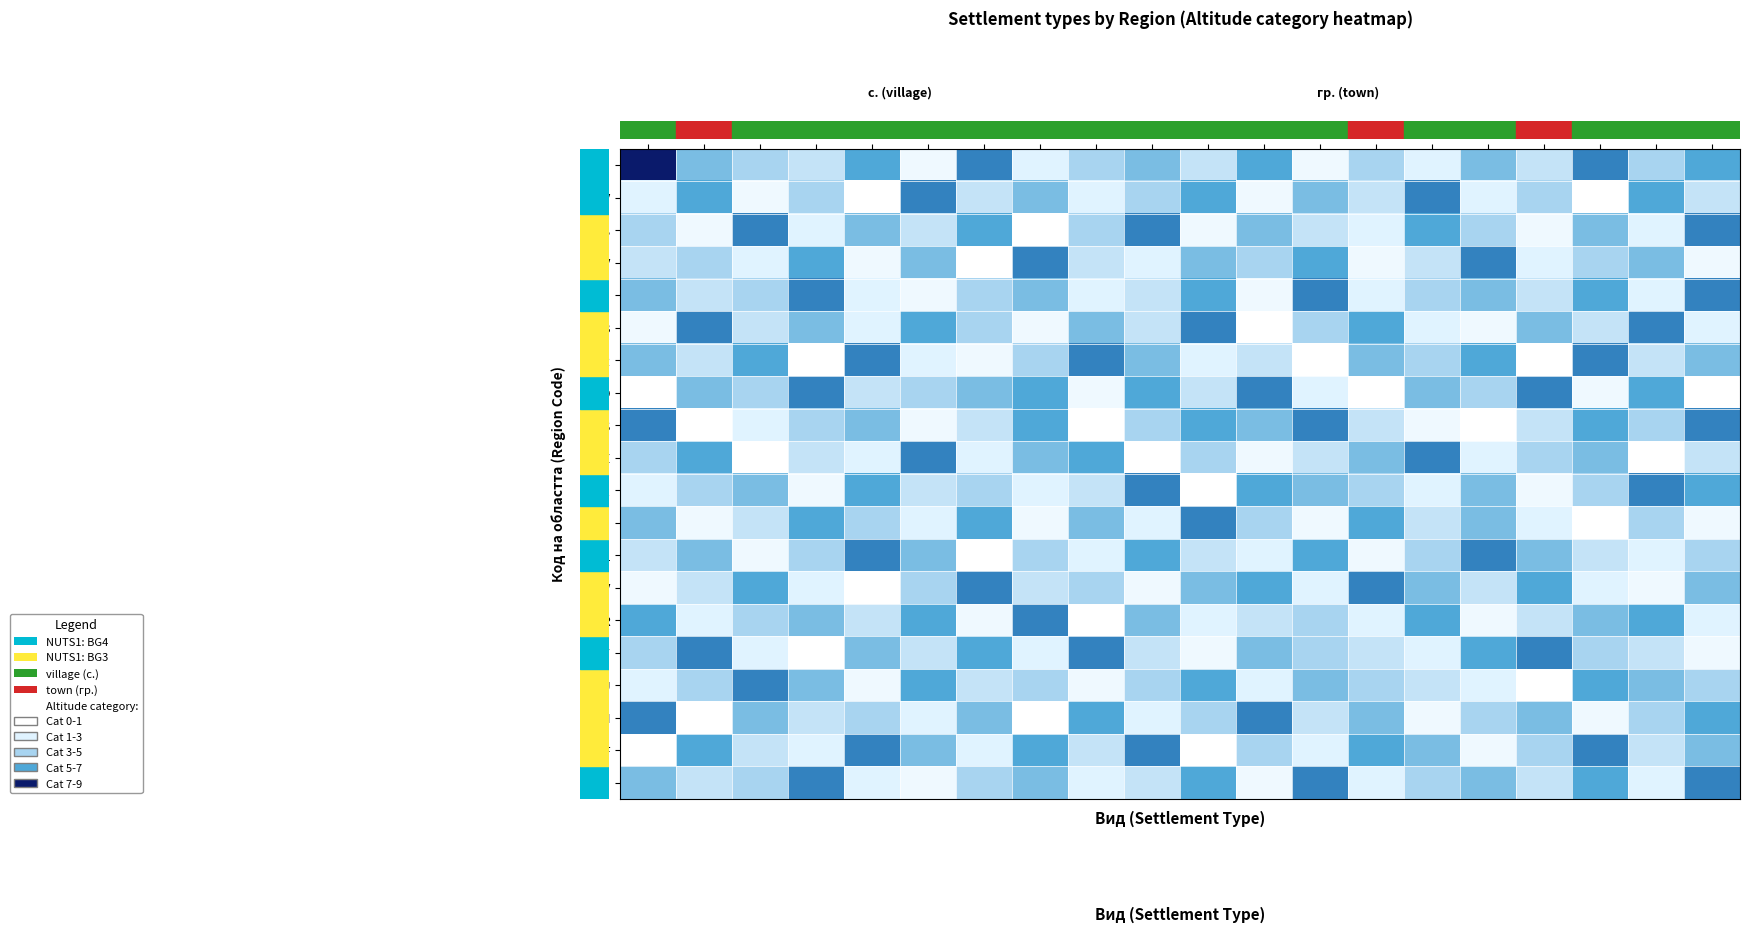

Which series has the largest total across all categories?

BLG